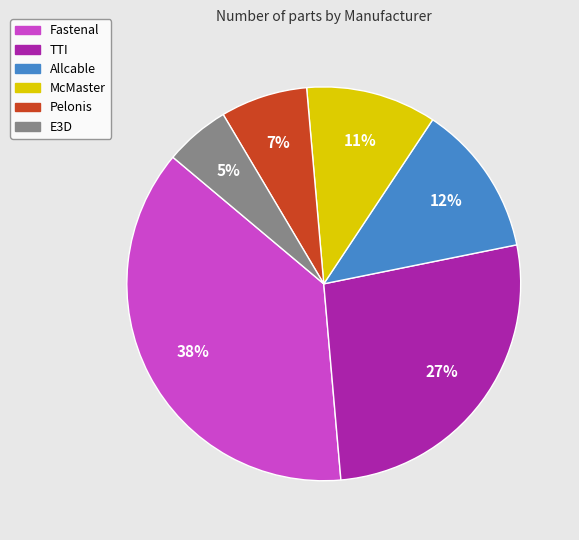

Is the sum of Fastenal and E3D greater than half?

No